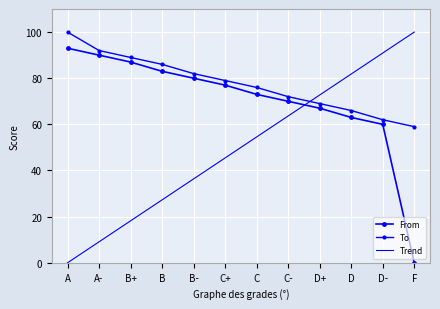

Which series has the largest range (max minus min)?

Trend